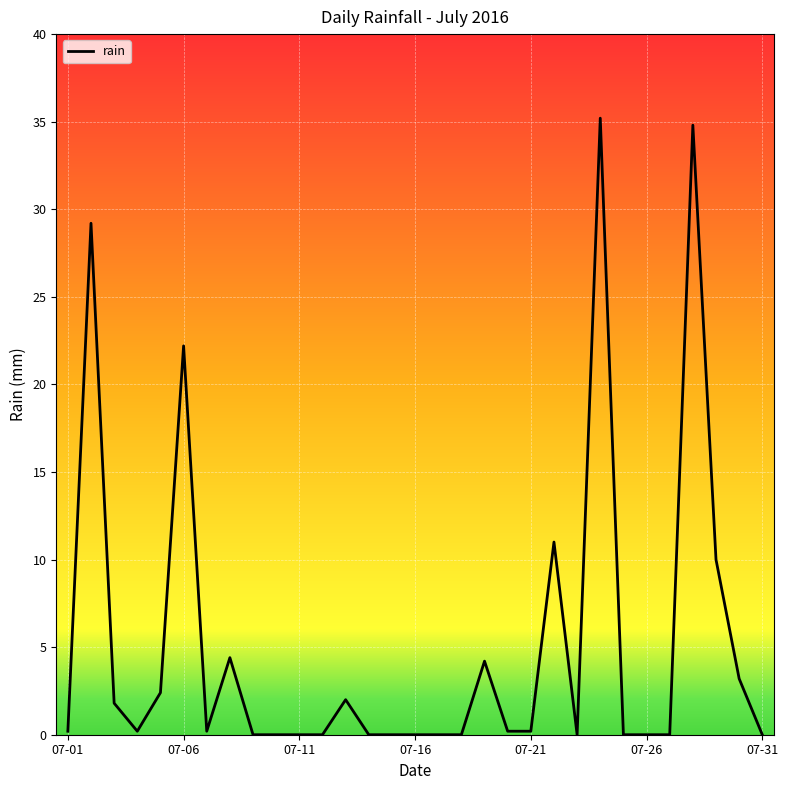

What is the difference between the maximum and minimum values?

35.2